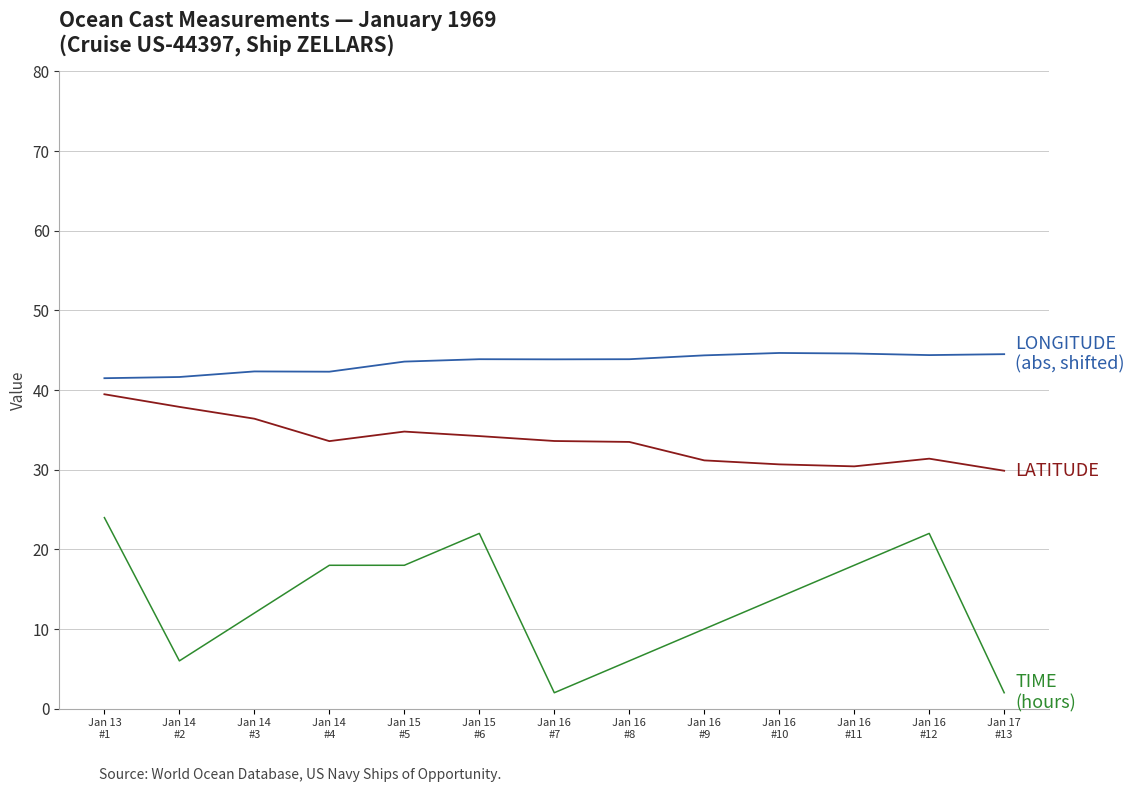

What is the smallest value displayed?

2.0